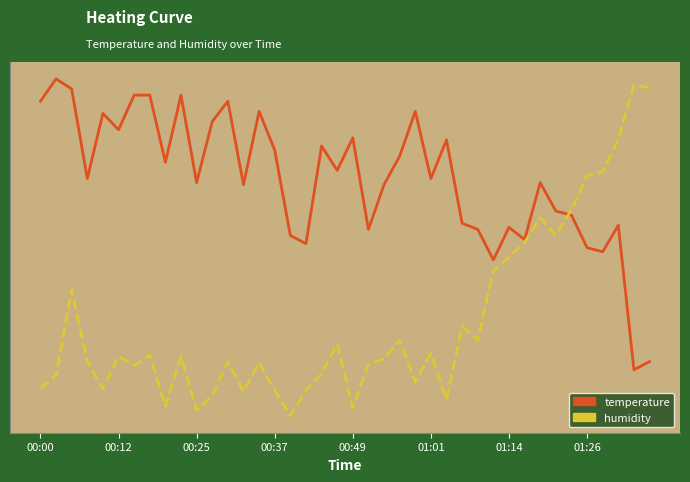

Does the chart have visible grid lines?

No